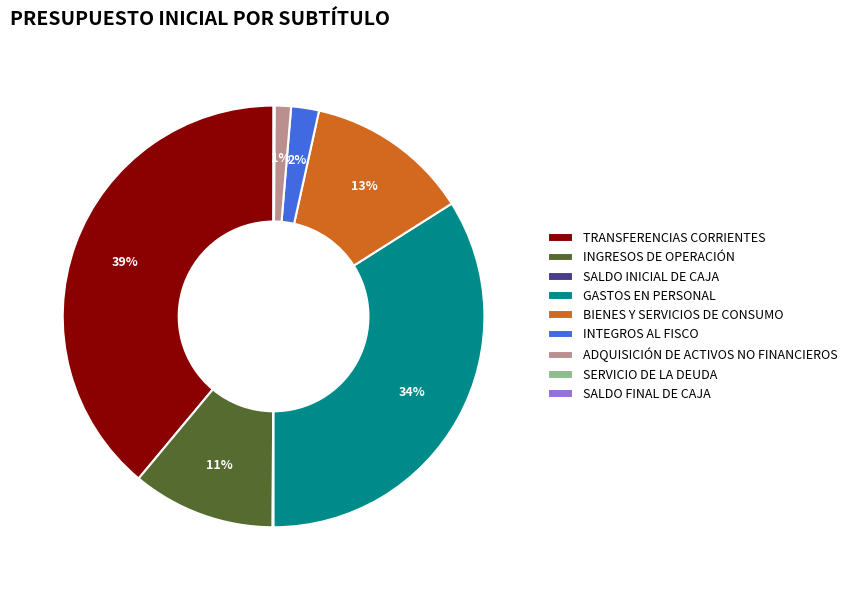

To the nearest percent, what is the combined percentage of GASTOS EN PERSONAL and ADQUISICIÓN DE ACTIVOS NO FINANCIEROS?

35%